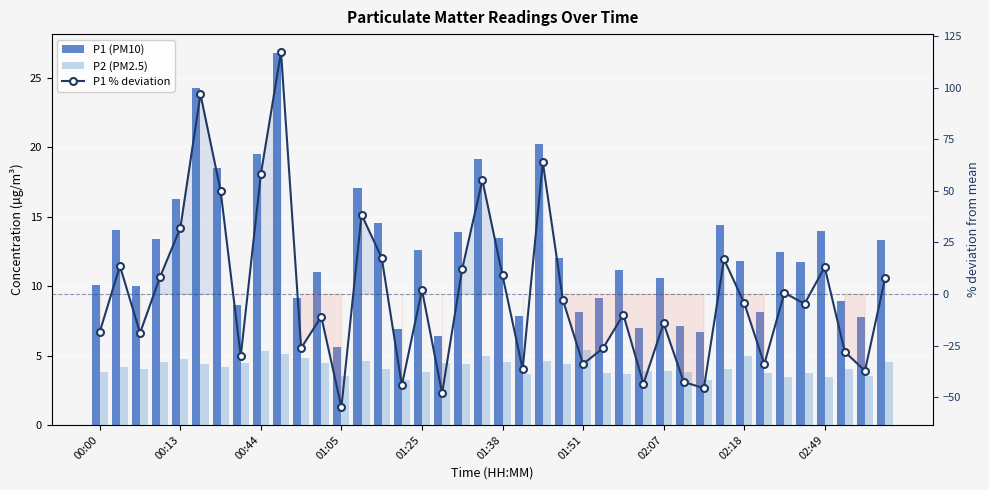

Reading right to left, what are all the values shown in this chart?

P1 (PM10): 13.3	7.8	8.9	14.0	11.8	12.4	8.2	11.8	14.4	6.7	7.1	10.6	7.0	11.1	9.1	8.2	12.0	20.2	7.9	13.5	19.2	13.9	6.4	12.6	6.9	14.5	17.1	5.6	11.0	9.1	26.8	19.5	8.6	18.5	24.3	16.3	13.4	10.0	14.0	10.1
P2 (PM2.5): 4.5	3.5	4.0	3.4	3.8	3.5	3.7	5.0	4.0	3.2	3.8	3.9	3.9	3.7	3.8	5.4	4.4	4.6	3.7	4.5	4.9	4.4	4.4	3.8	3.2	4.0	4.6	3.5	4.5	4.8	5.1	5.3	4.4	4.2	4.4	4.7	4.5	4.0	4.2	3.8
P1 % deviation: 7.7	-37.1	-27.9	13.1	-4.7	0.6	-33.8	-4.2	16.8	-45.5	-42.5	-14.2	-43.3	-9.9	-26.1	-33.8	-2.8	63.8	-36.3	9.1	55.2	12.3	-47.9	2.0	-44.1	17.6	38.5	-54.7	-10.9	-26.1	117.2	58.1	-30.1	50.0	96.8	32.0	8.5	-18.8	13.6	-18.2